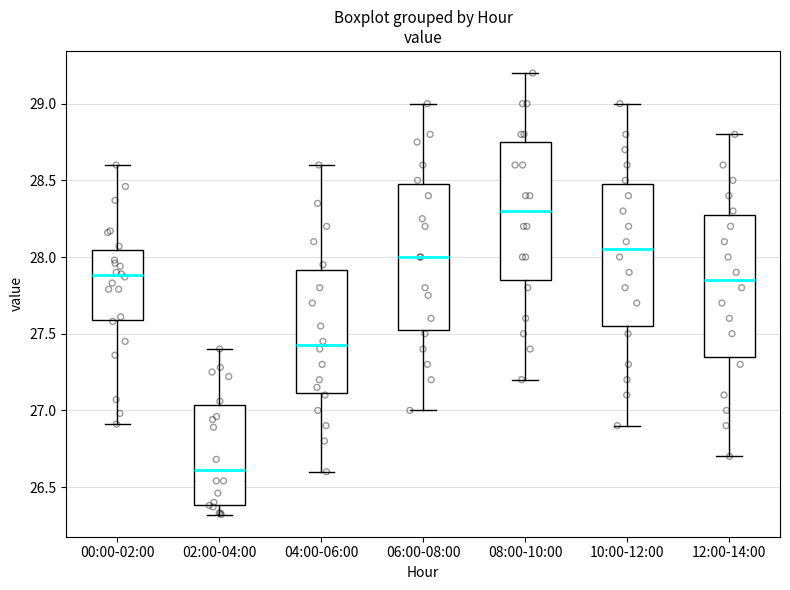

Reading left to right, transcribe this box plot: for each box, give where its median line is, the range the box spans, and where its two whiskers end, as read against the y-axis. The values are not printed on the chart, so give them approximately, as read against the axis.

00:00-02:00: median 27.90, box 27.60 to 28.05, whiskers 26.90 to 28.60
02:00-04:00: median 26.60, box 26.40 to 27.05, whiskers 26.30 to 27.40
04:00-06:00: median 27.45, box 27.10 to 27.90, whiskers 26.60 to 28.60
06:00-08:00: median 28.00, box 27.55 to 28.50, whiskers 27.00 to 29.00
08:00-10:00: median 28.30, box 27.85 to 28.75, whiskers 27.20 to 29.20
10:00-12:00: median 28.05, box 27.55 to 28.50, whiskers 26.90 to 29.00
12:00-14:00: median 27.85, box 27.35 to 28.30, whiskers 26.70 to 28.80